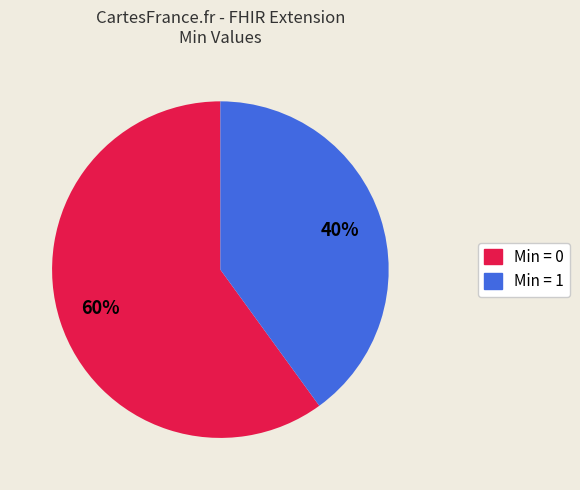

To the nearest percent, what is the difference between the largest and smallest slice percentages?

20%